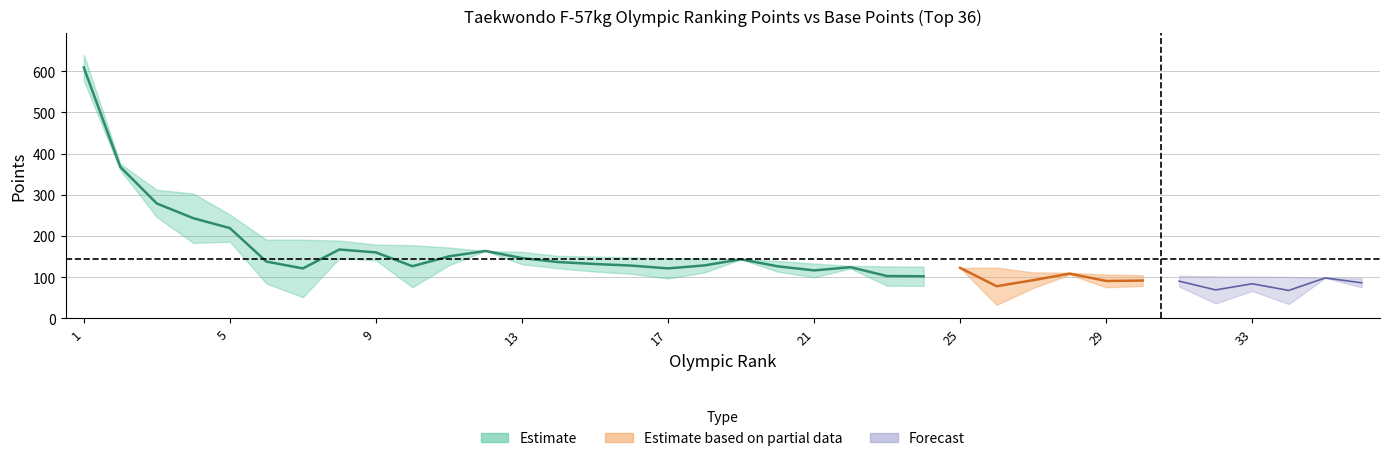

Between 8 and 27, which is larger?

8